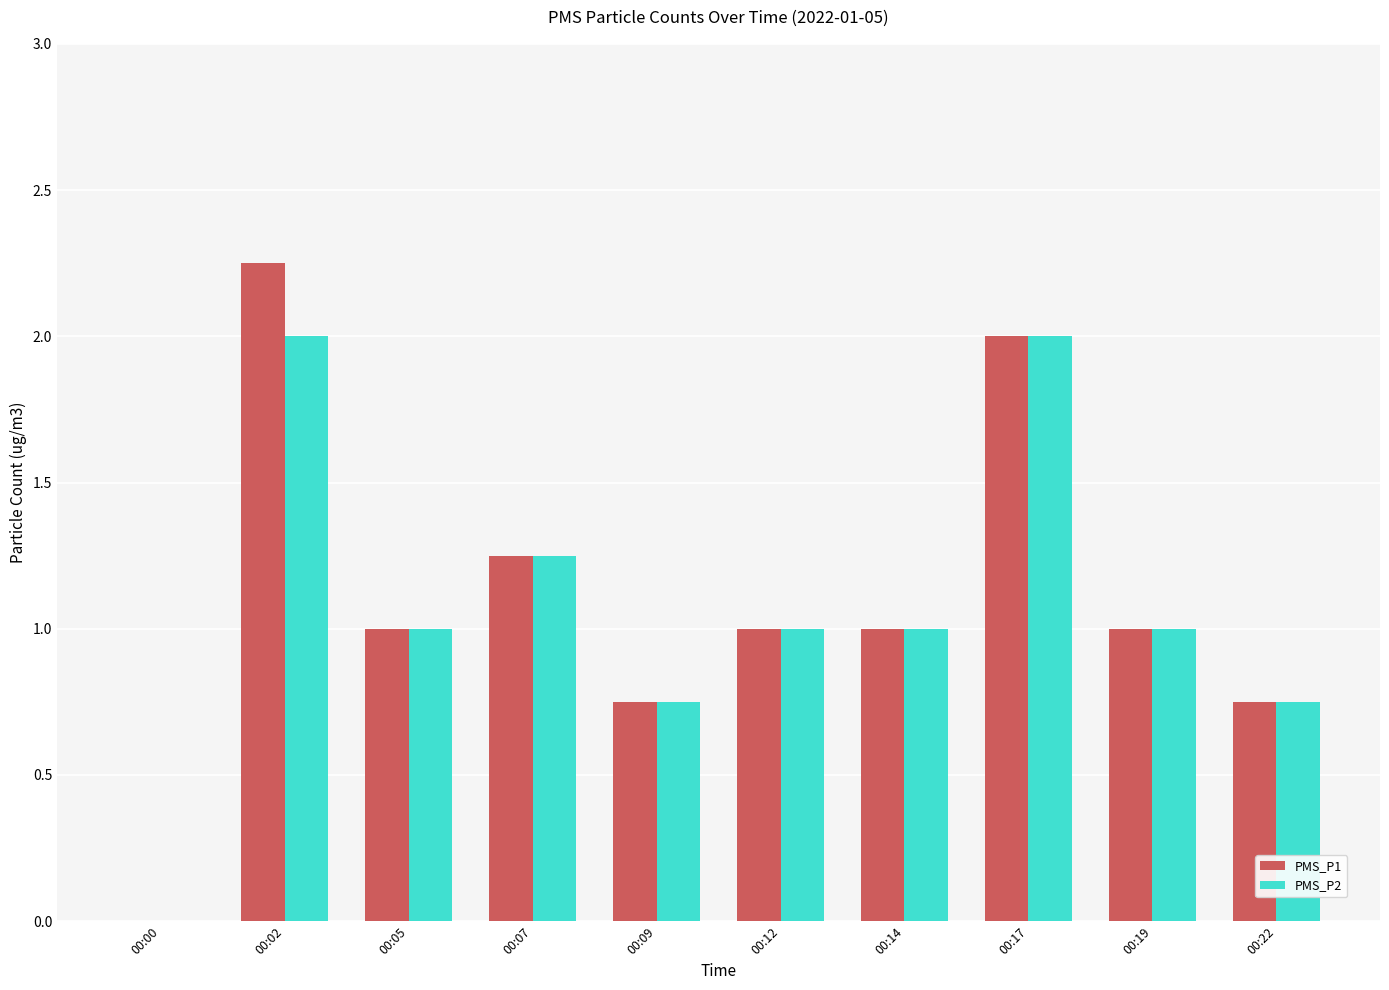

What is the sum of the PMS_P2 values at 00:17 and 00:19?

3.0